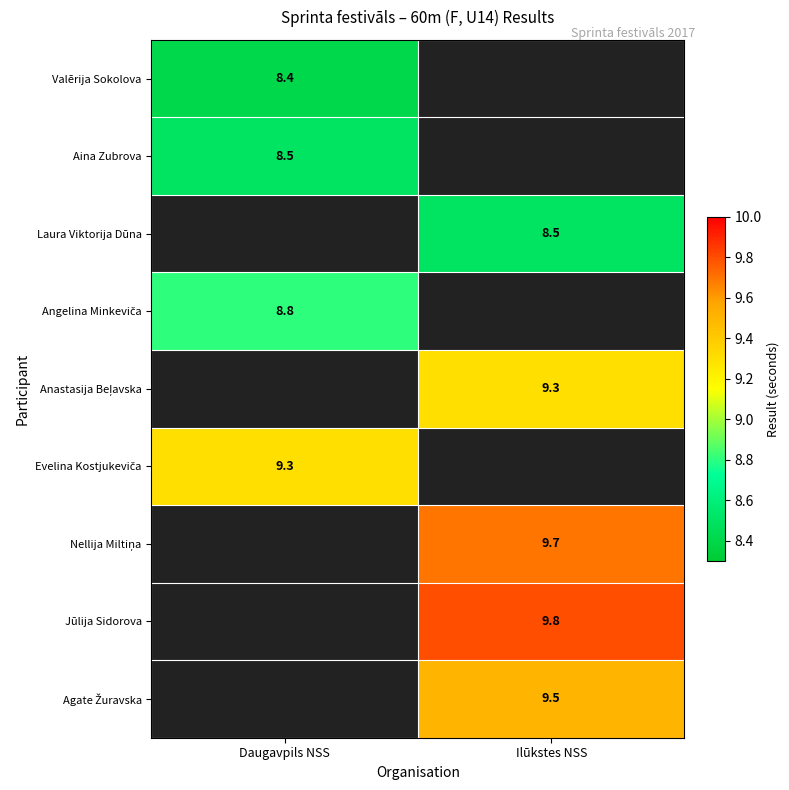

Is it true that Laura Viktorija Dūna equals 8.5 at Ilūkstes NSS?

True